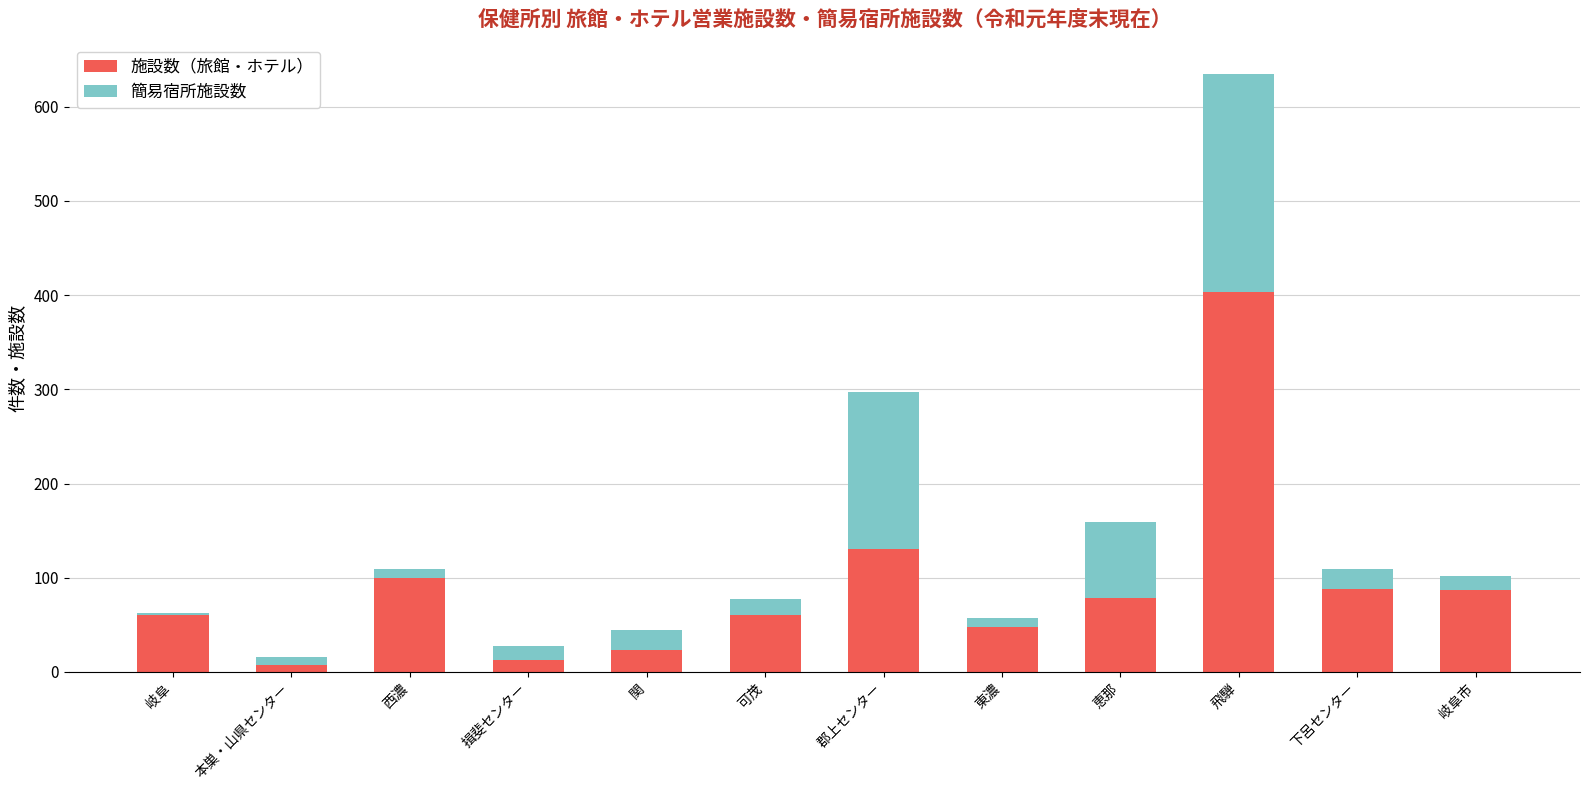

The value of 施設数（旅館・ホテル） at 岐阜 is 30. True or false?

False